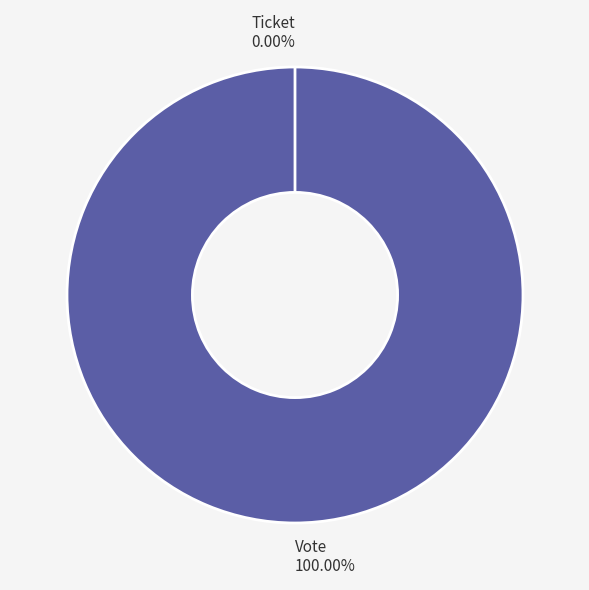

How many segments does this pie chart have?

2